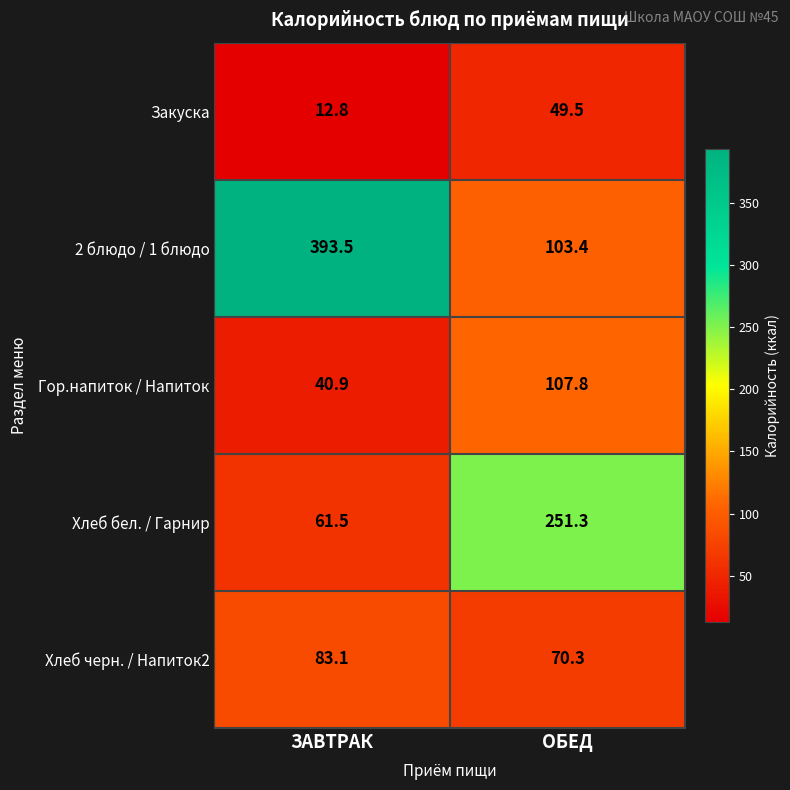

What is the highest value of the Хлеб бел. / Гарнир series?

251.3